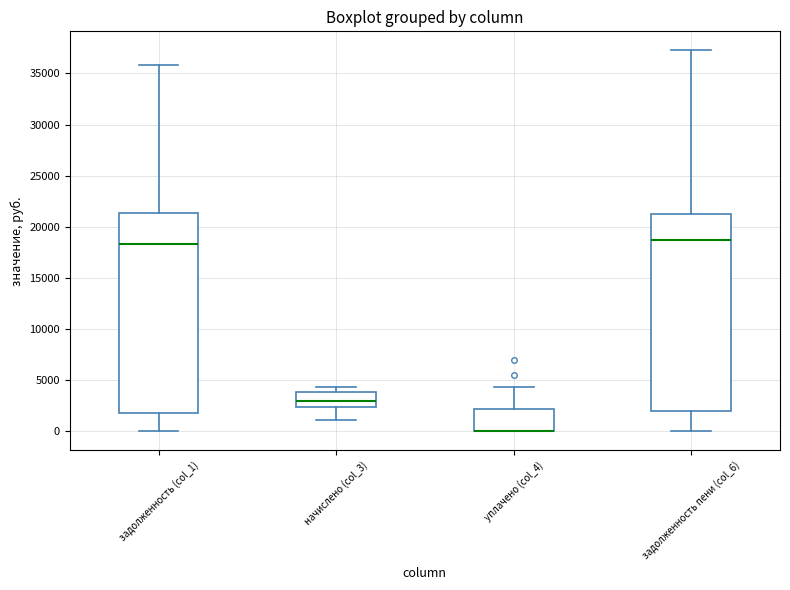

Where is the upper edge of the box for задолженность пени (col_6) on the y-axis? The values are not printed on the chart, so give them approximately, as read against the axis.

21000